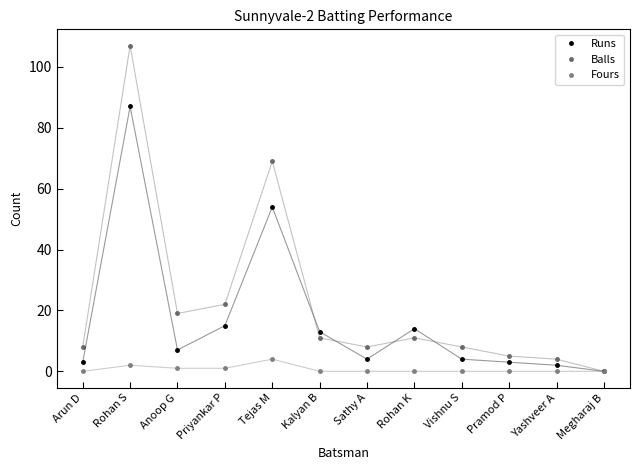

After their last crossing, which series has the higher values: Balls or Runs?

Balls